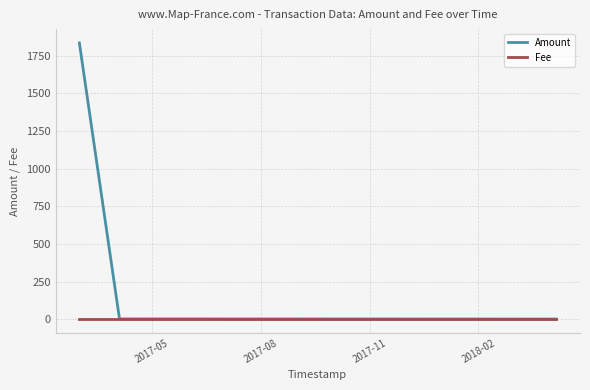

Which series has the largest range (max minus min)?

Amount